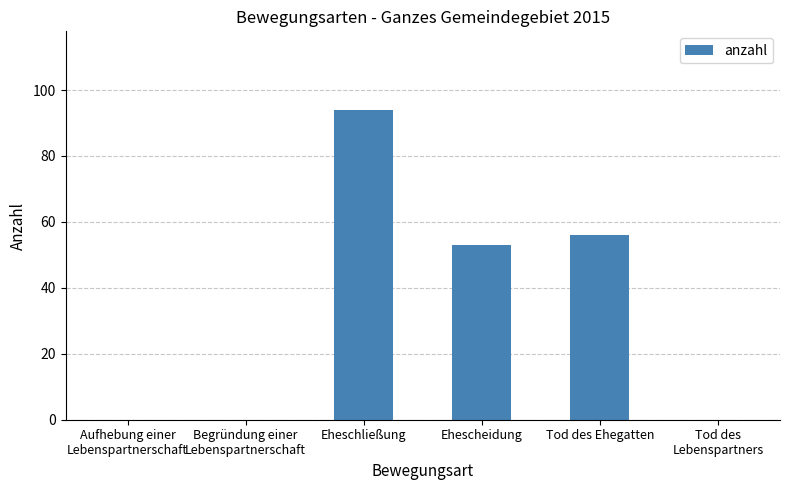

What is the maximum value shown in the chart?

94